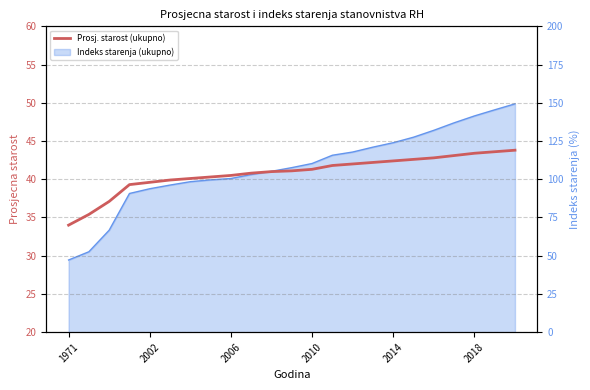

The value at 13 is 12.7. True or false?

False